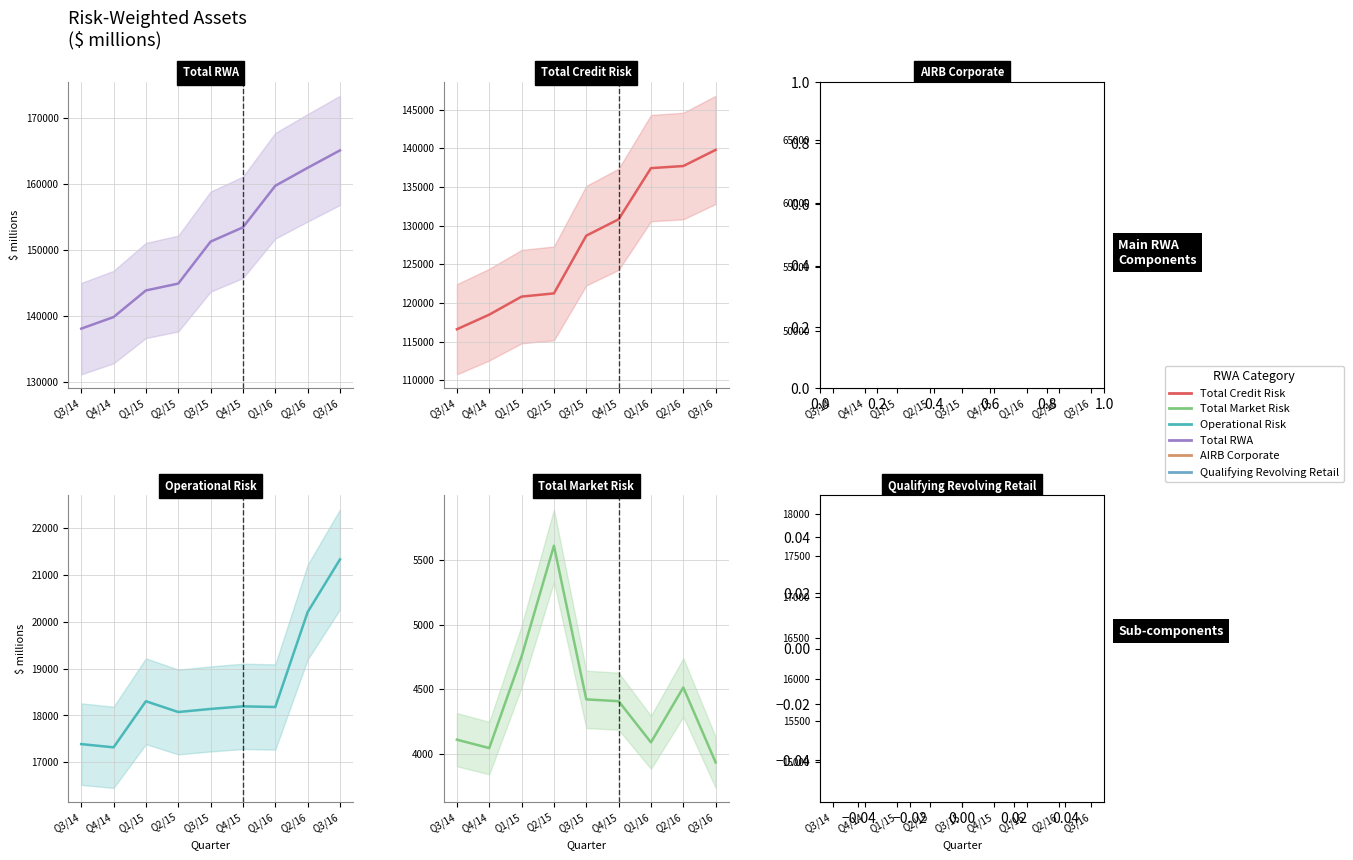

Between Q1/16 and Q3/16, which series saw the biggest shift?

Total RWA